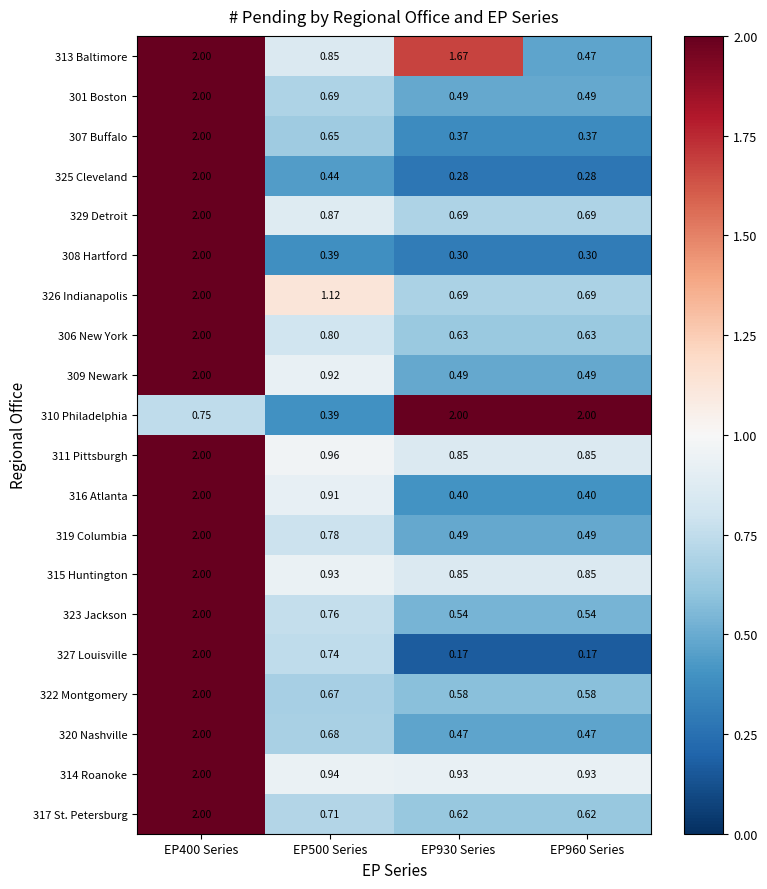

Is the value of 310 Philadelphia at EP500 Series greater than the value of 325 Cleveland at EP400 Series?

No